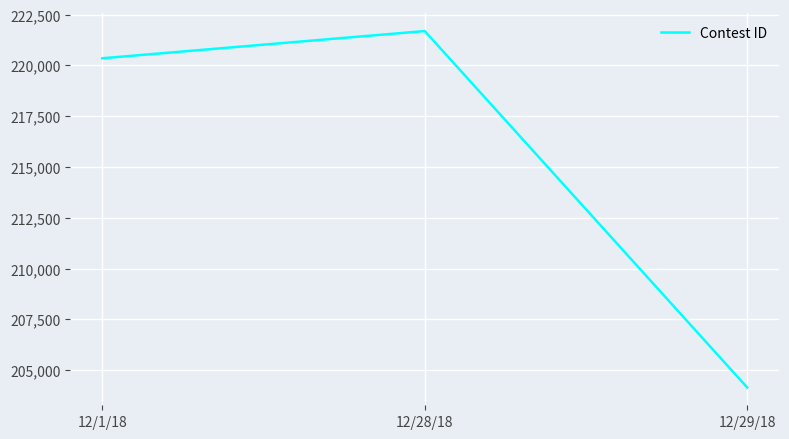

What position from the left is 12/29/18?

3